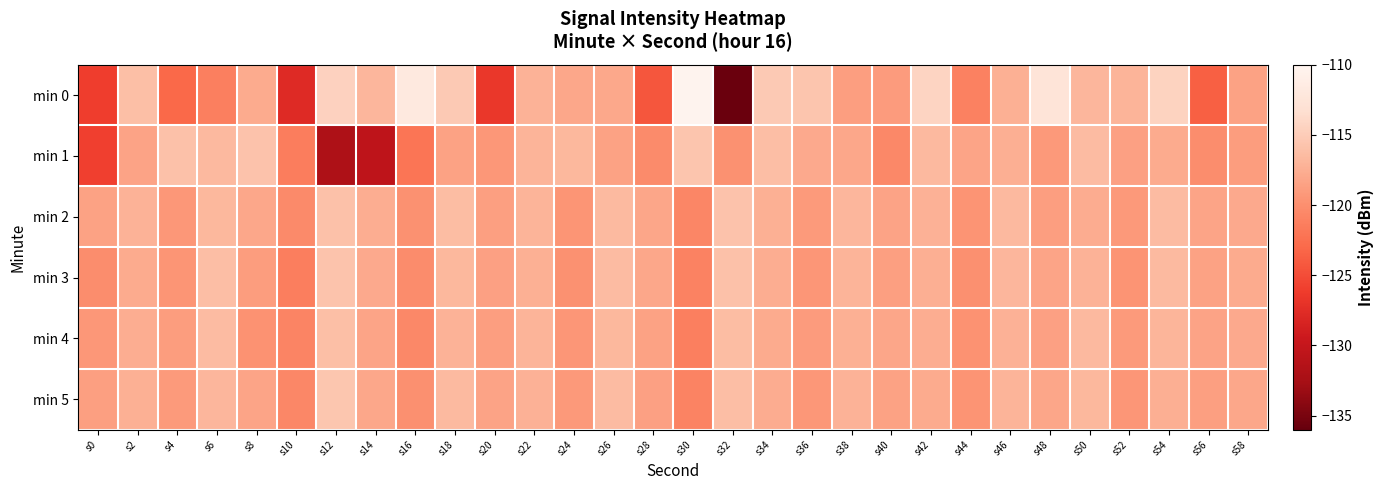

What is the total value across all series at s4?

-715.8